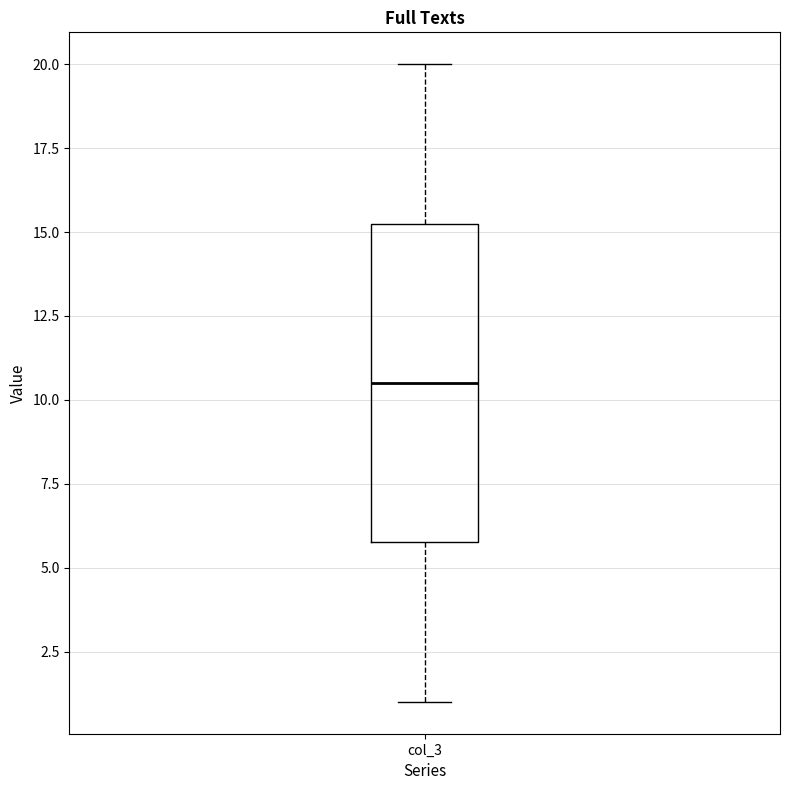

Where is the upper edge of the box for col_3 on the y-axis? The values are not printed on the chart, so give them approximately, as read against the axis.

15.5